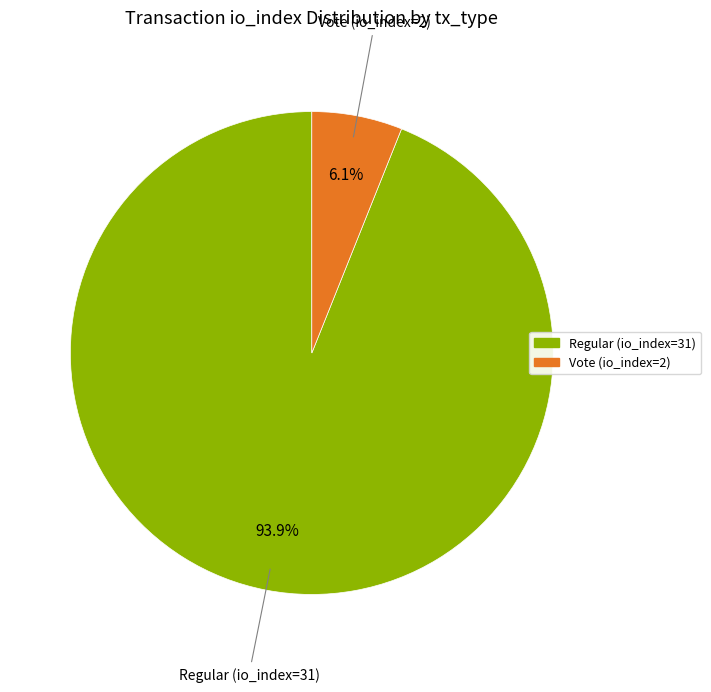

To the nearest percent, what percentage of the pie is Regular (io_index=31)?

94%